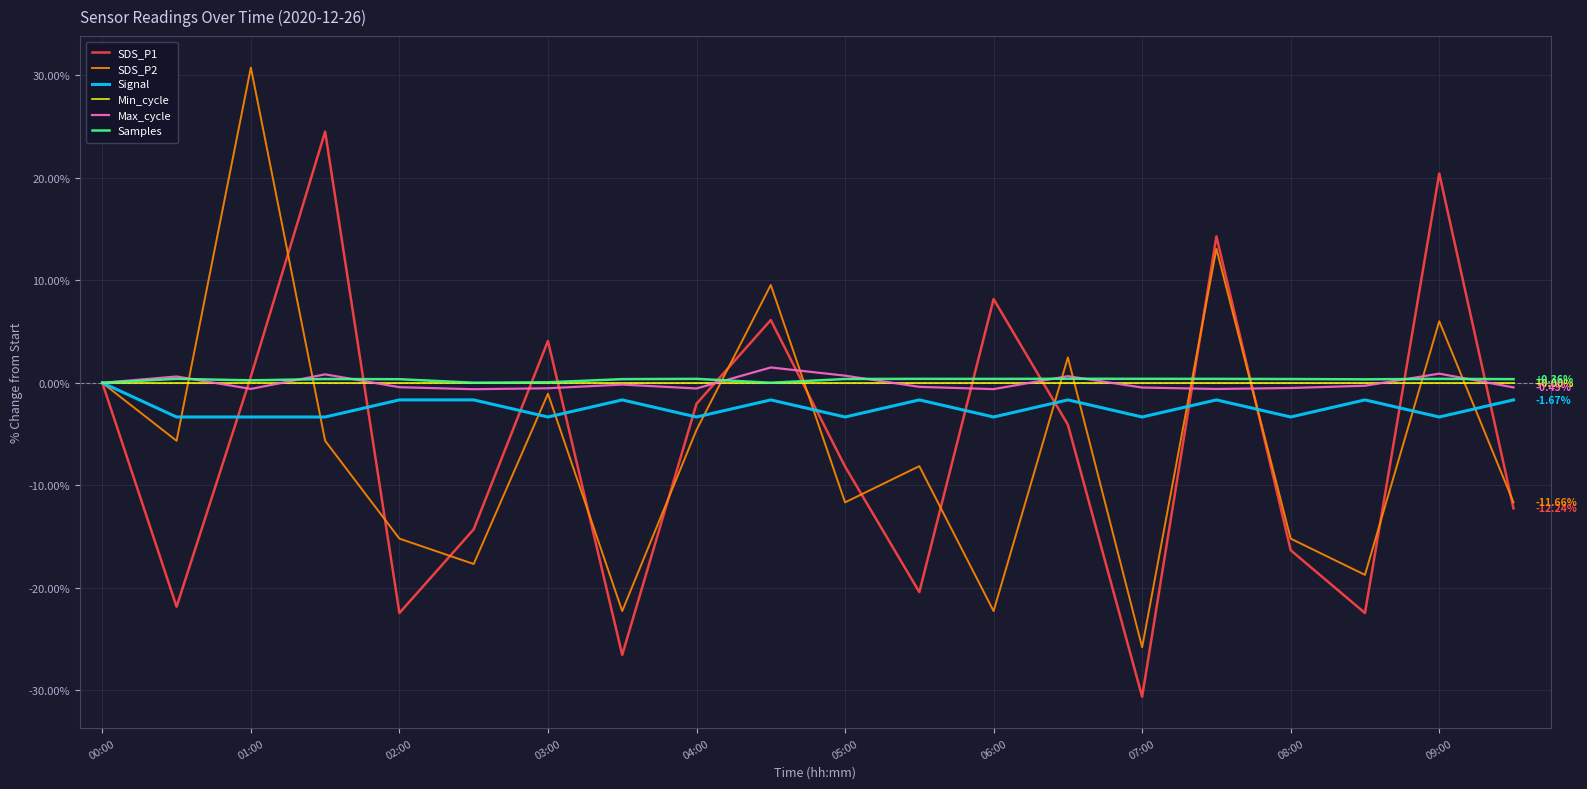

How many negative values does the Signal series have?

19